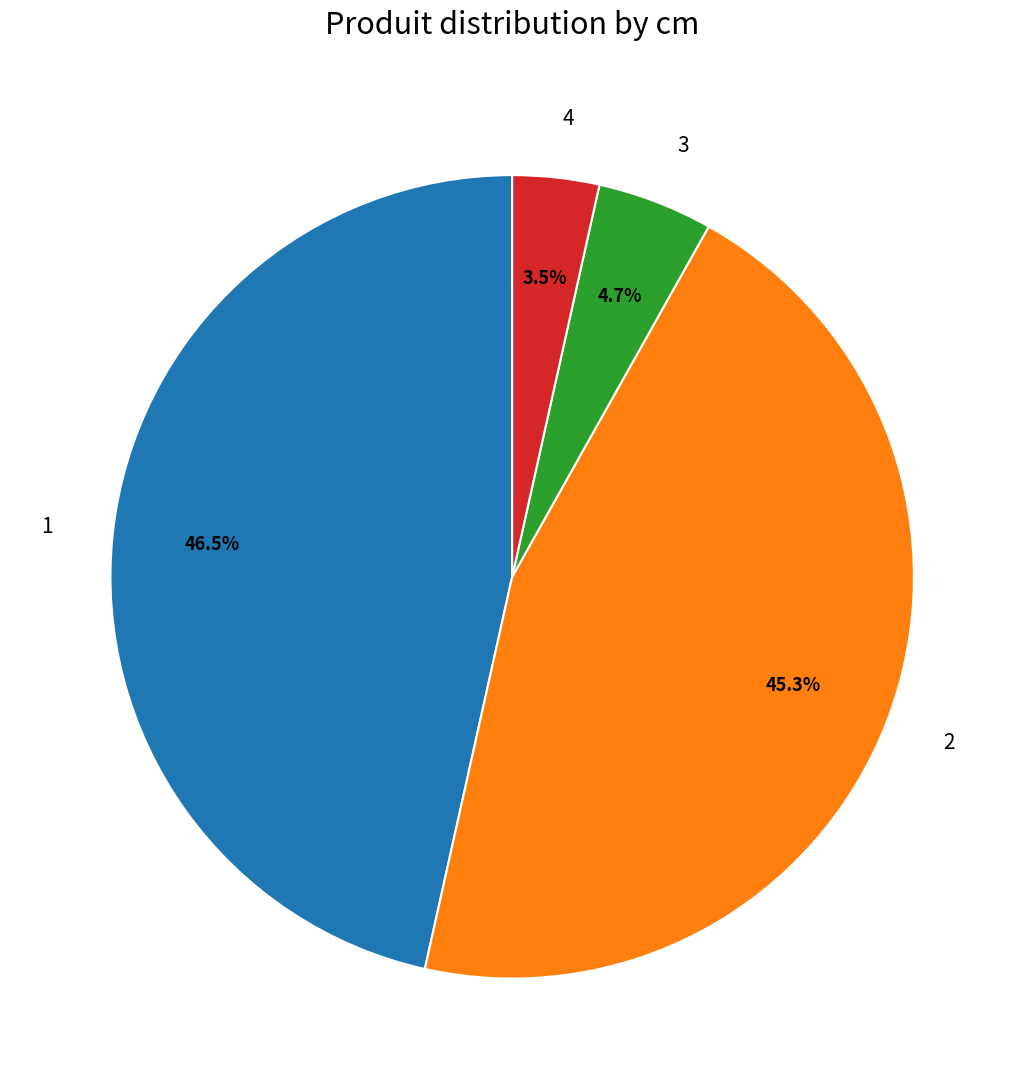

What is the ratio of the value at 4 to the value at 2?

0.1